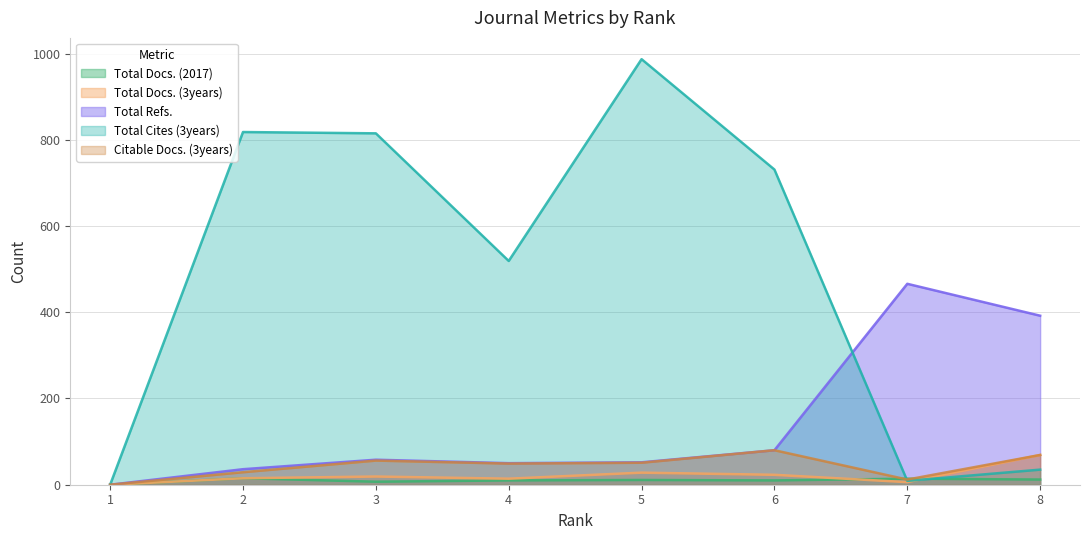

True or false: Citable Docs. (3years) has a value of 109 at 8.

False